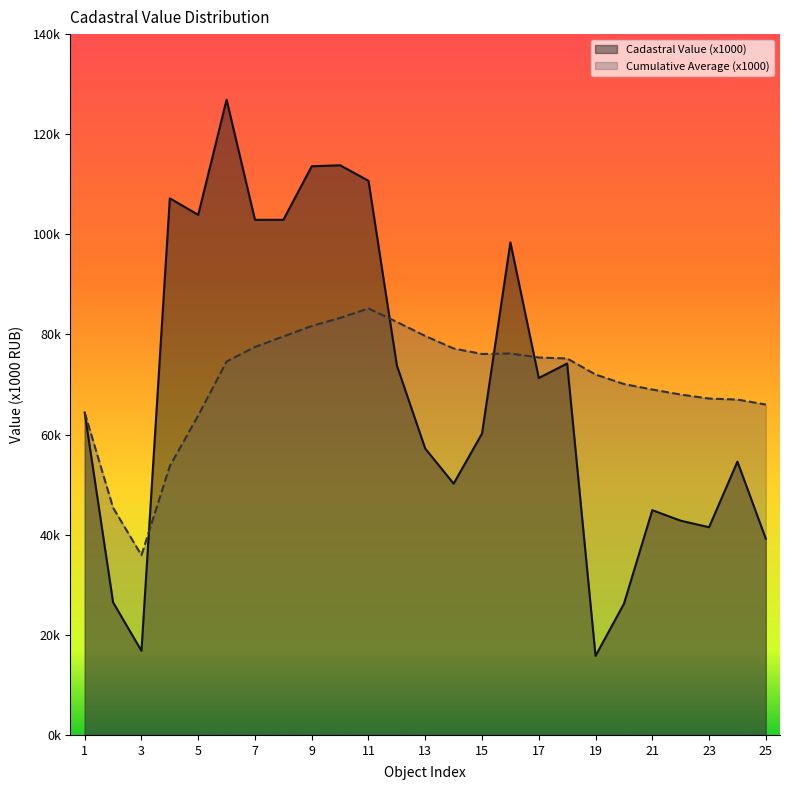

True or false: Cumulative Average (x1000) and Cadastral Value (x1000) cross at least once.

True